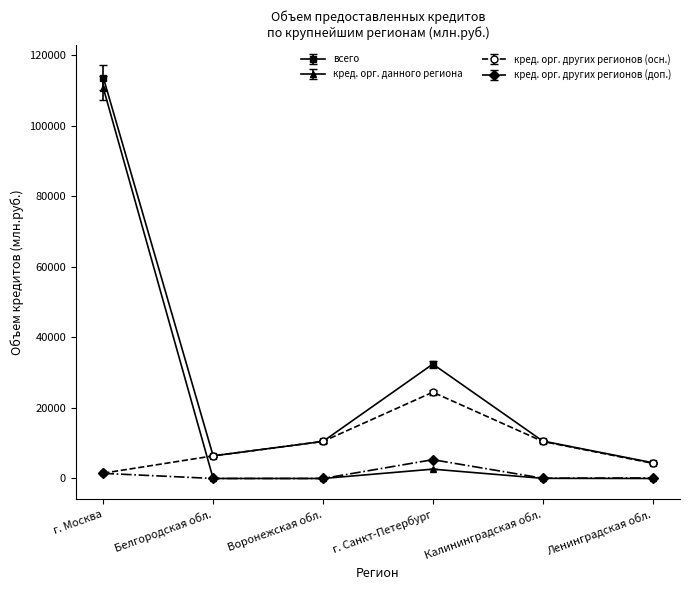

Rank the series by their average value, from highest to lowest.

всего, кред. орг. данного региона, кред. орг. других регионов (осн.), кред. орг. других регионов (доп.)